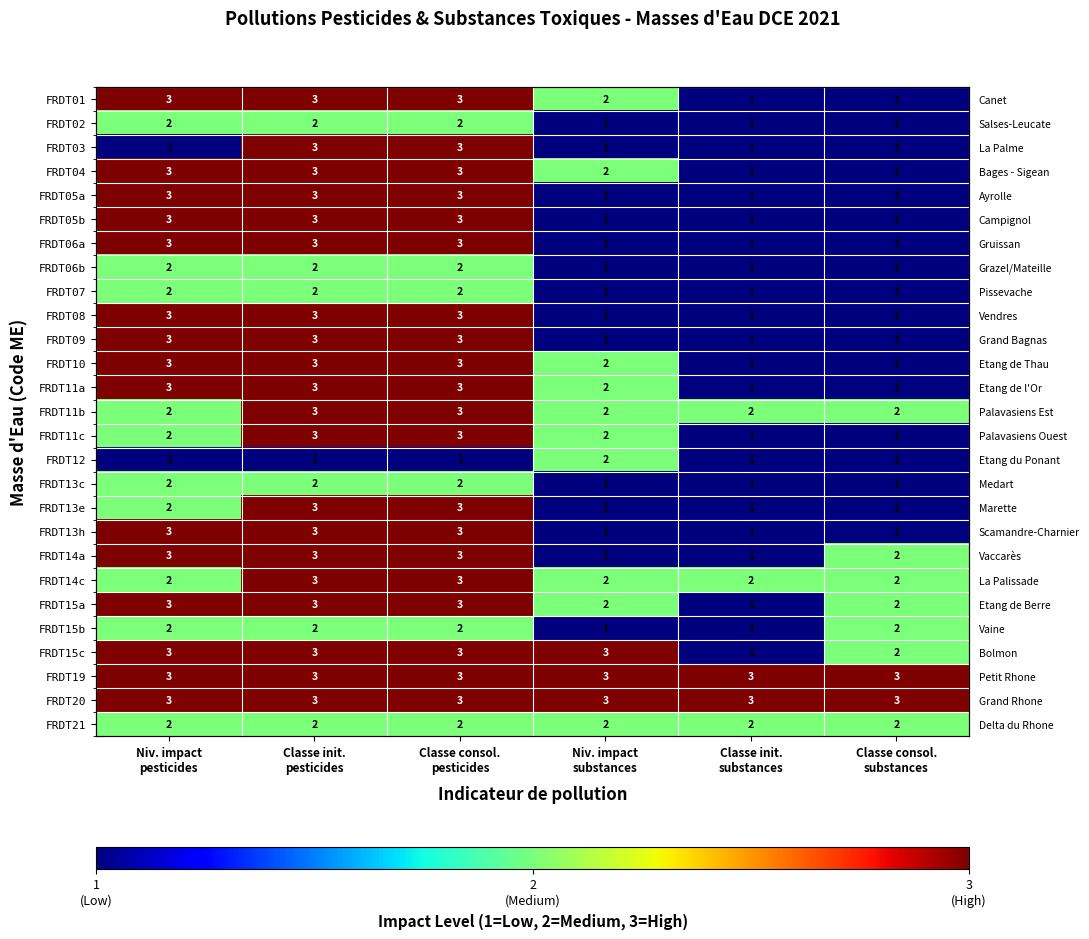

Which has a higher value, Classe consol.
pesticides or Classe init.
substances?

Classe consol.
pesticides